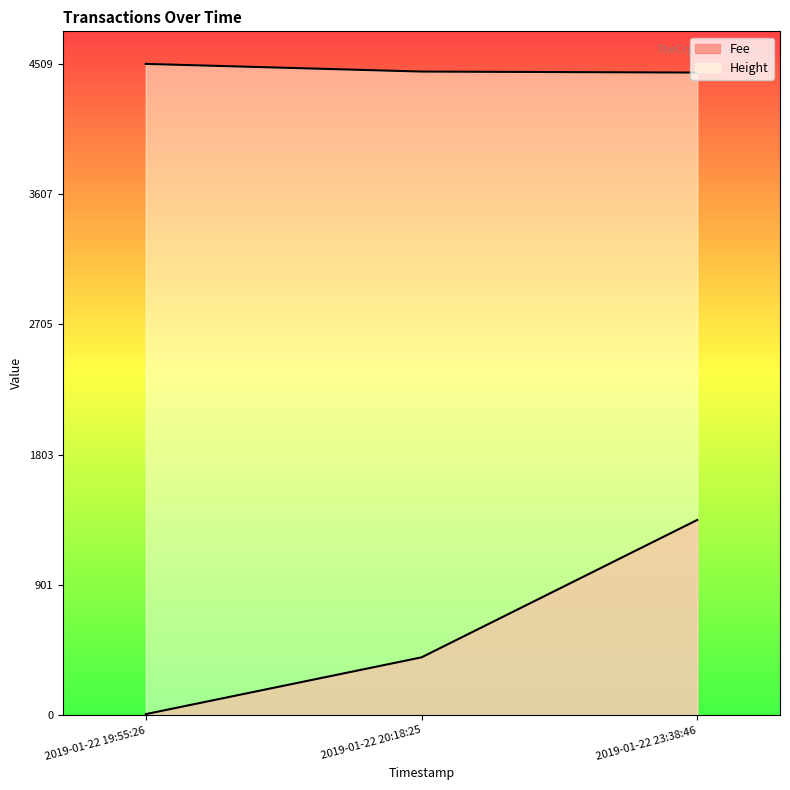

What is the total value across all series at 2019-01-22 20:18:25?

4857.6